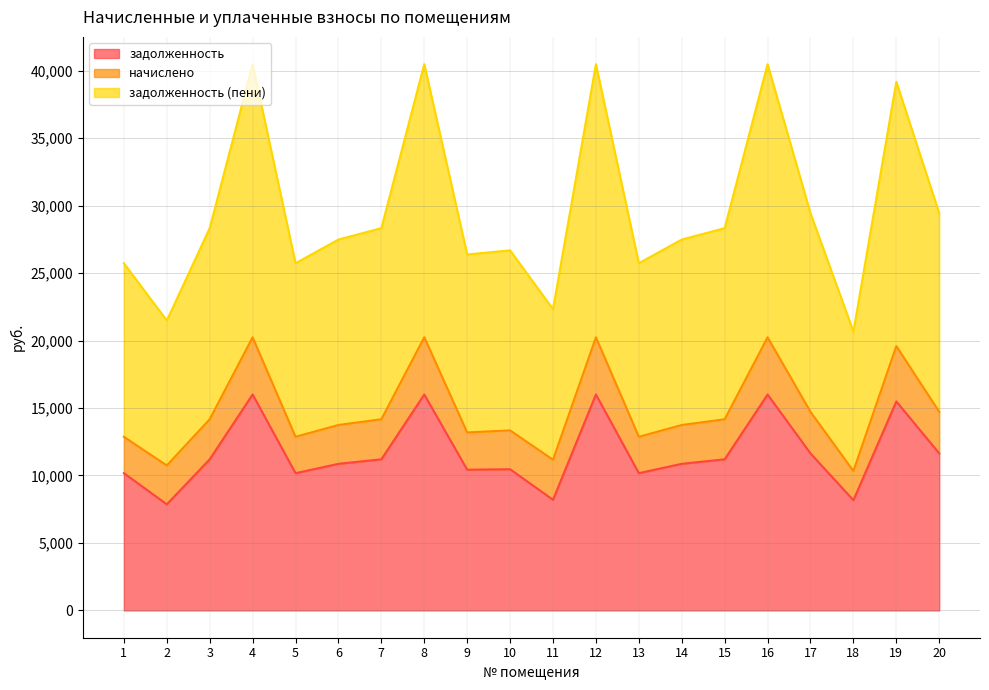

What are all the series names shown in the legend?

задолженность, начислено, задолженность (пени)